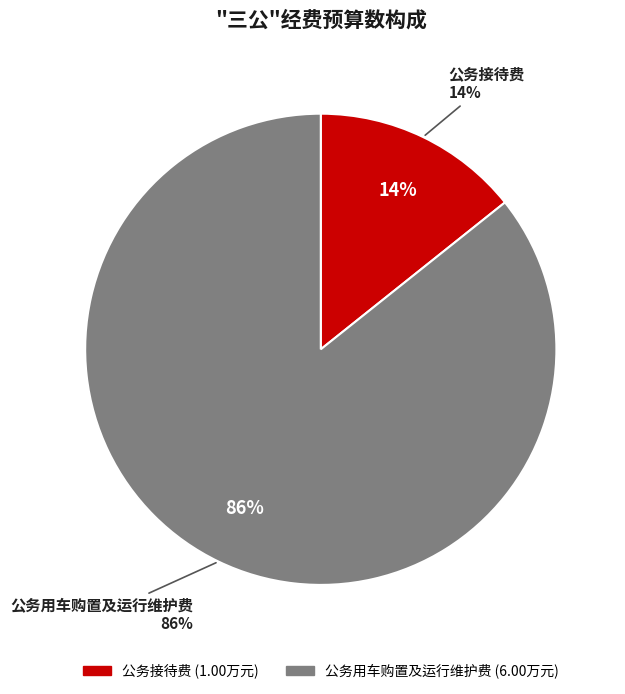

To the nearest percent, what is the difference between the largest and smallest slice percentages?

71%